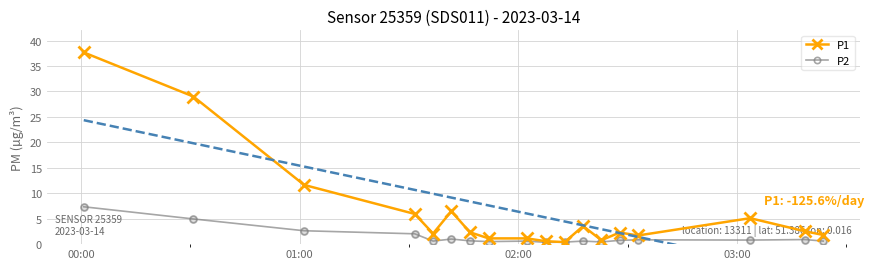

What is the maximum value for P2?

7.3